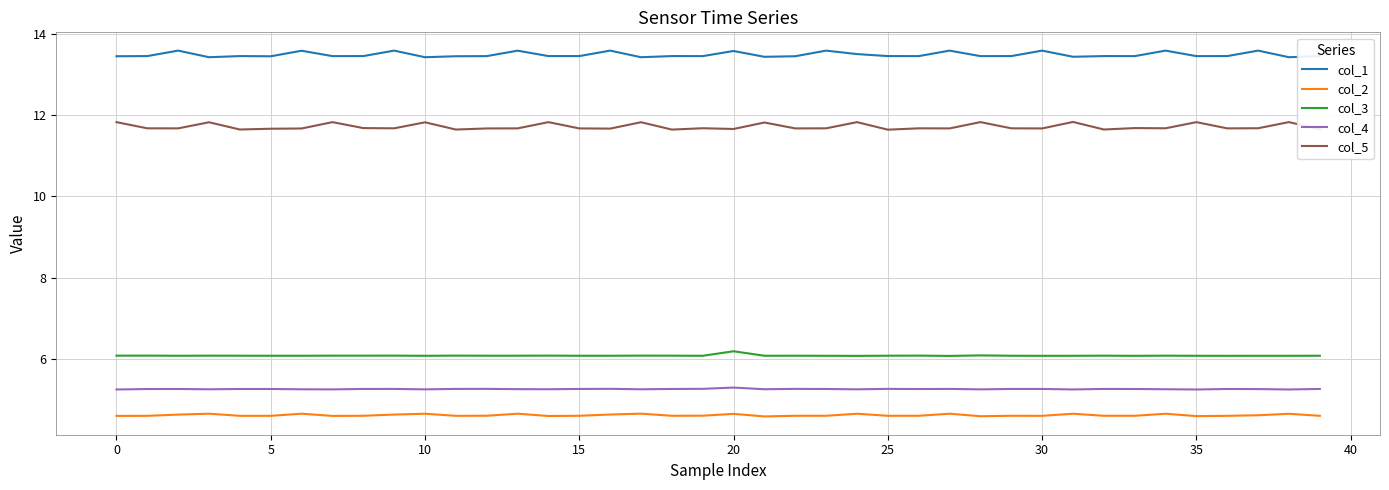

Which series has the largest total across all categories?

col_1